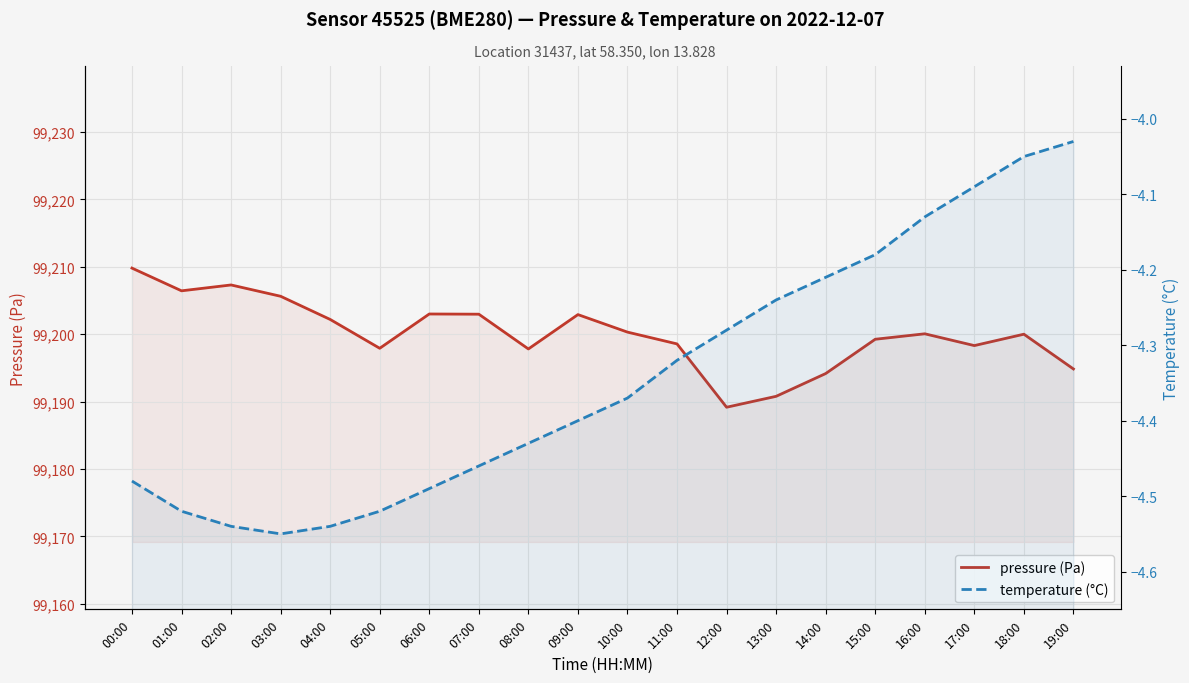

What are all the series names shown in the legend?

pressure (Pa), temperature (°C)